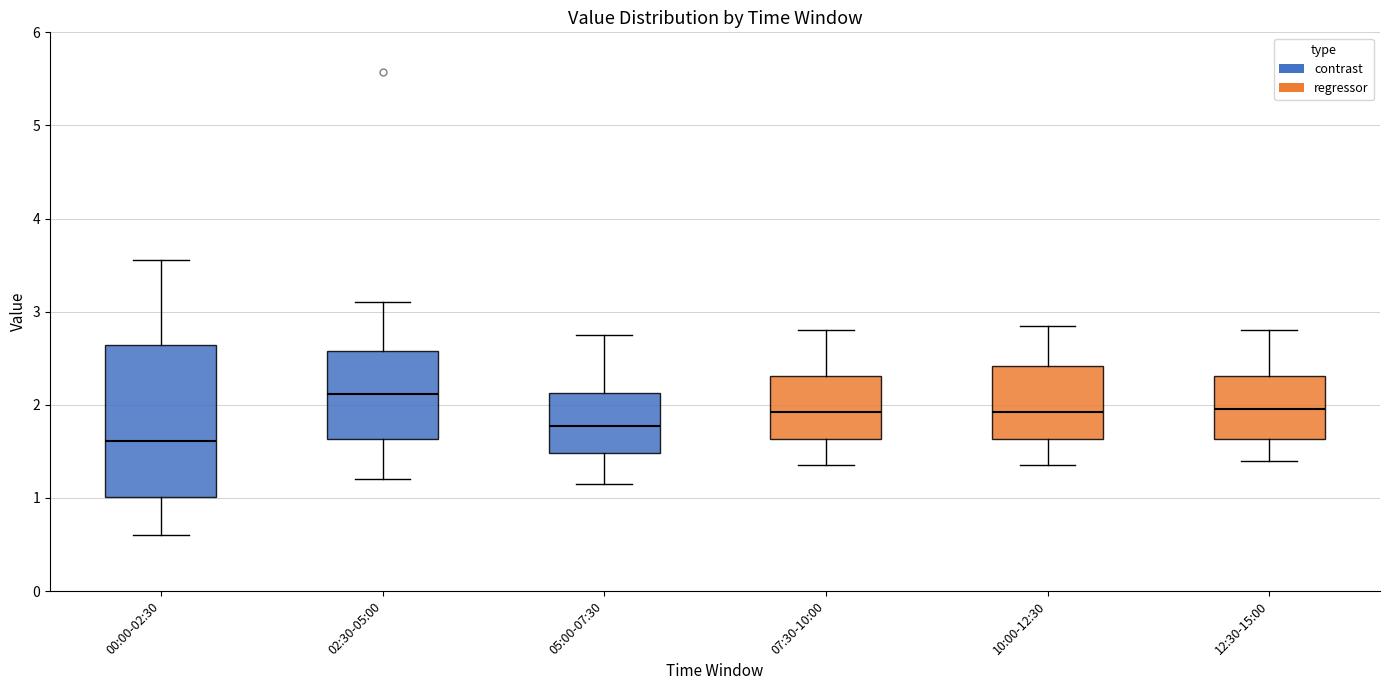

Which box's median line is the lowest?

00:00-02:30